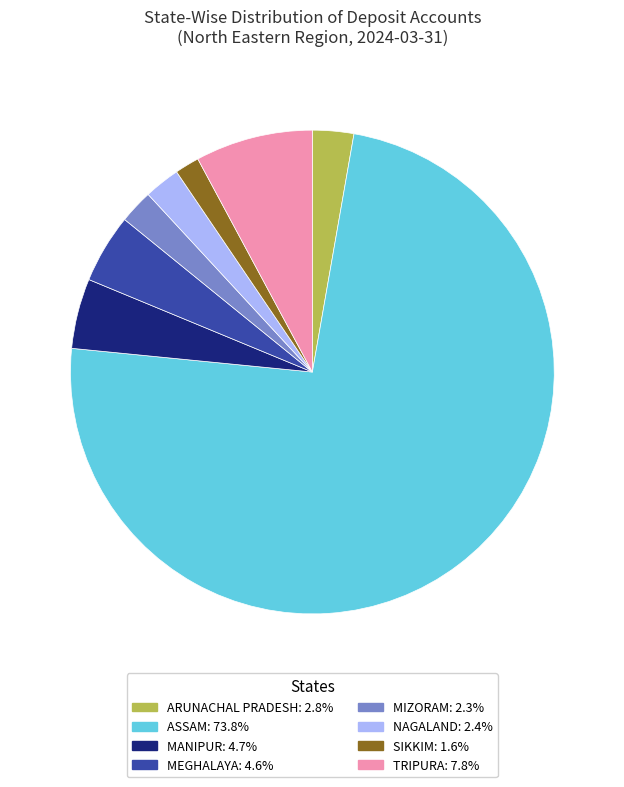

What is the ratio of the value at NAGALAND: 2.4% to the value at SIKKIM: 1.6%?

1.5